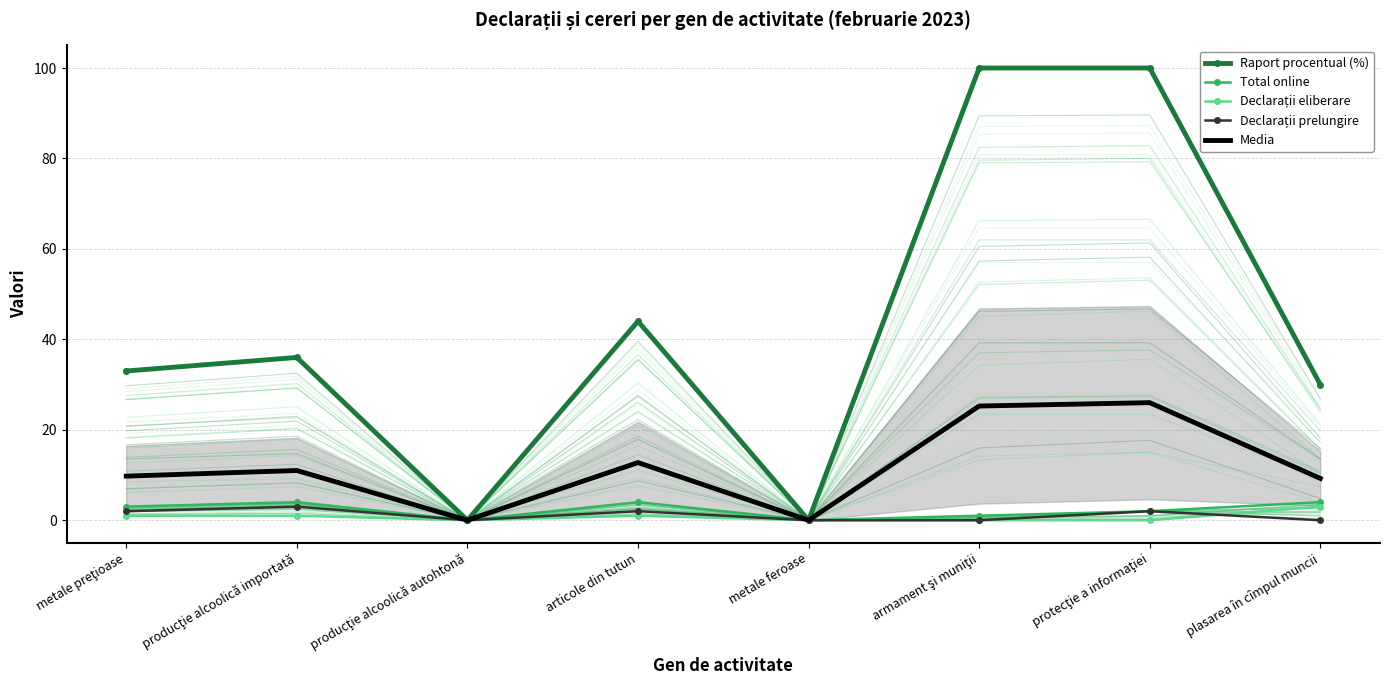

How many interior local valleys does the Declarații prelungire series have?

1